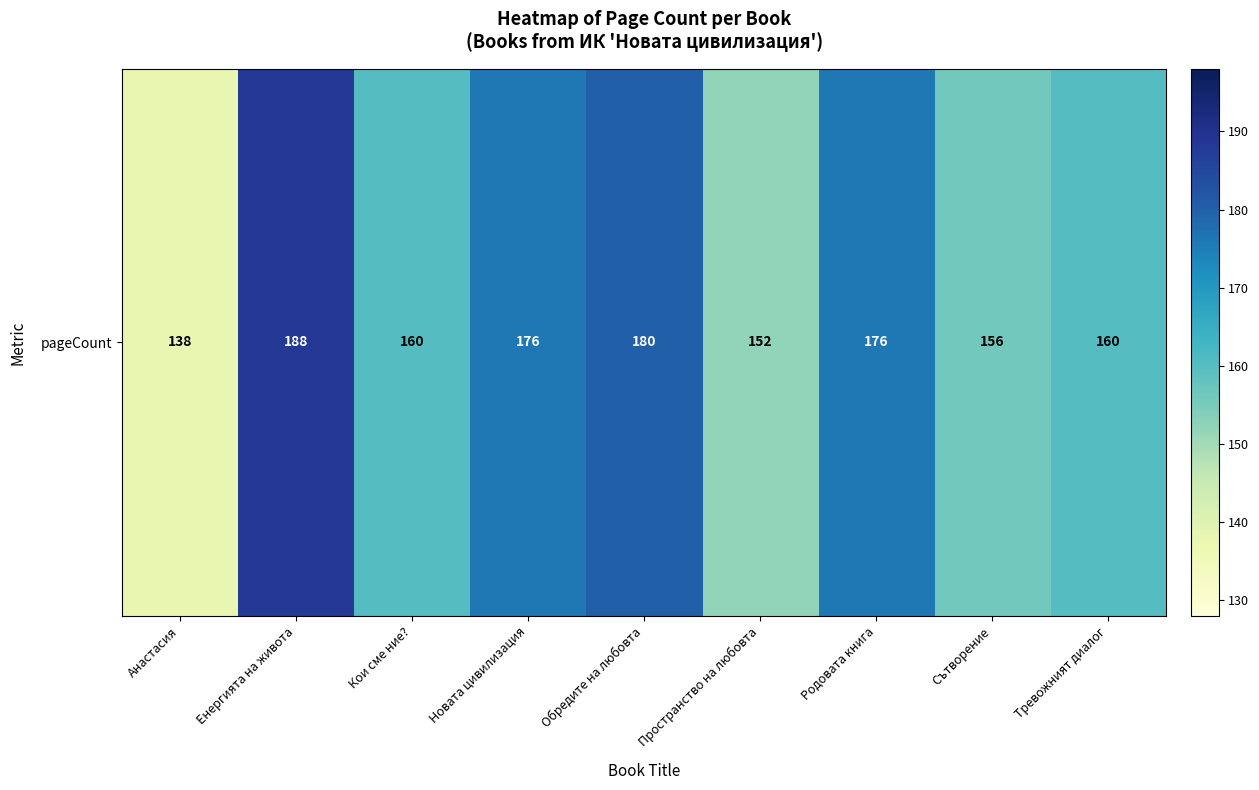

Between Анастасия and Родовата книга, which is larger?

Родовата книга